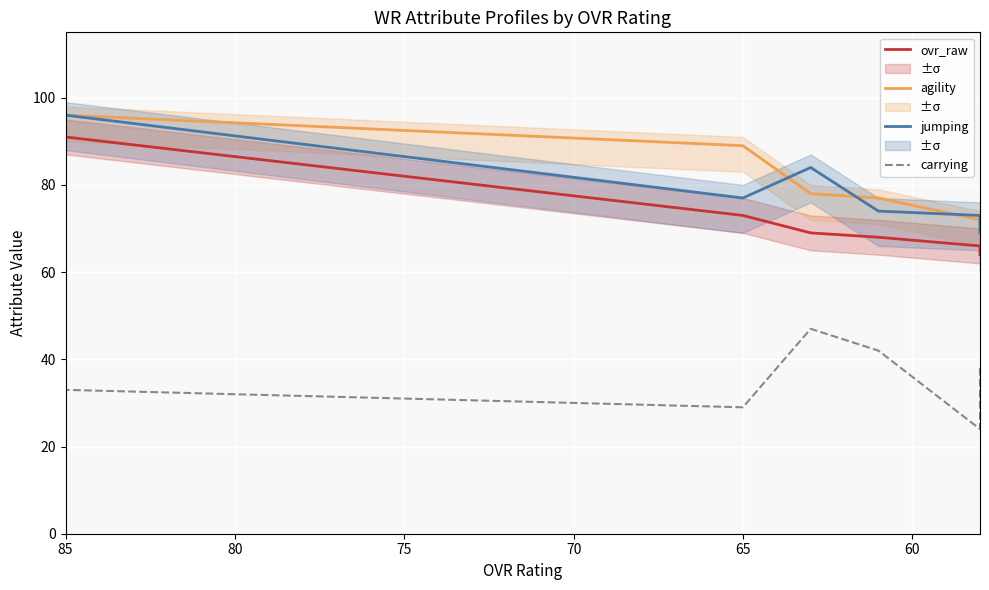

Which series has the widest spread of values?

jumping